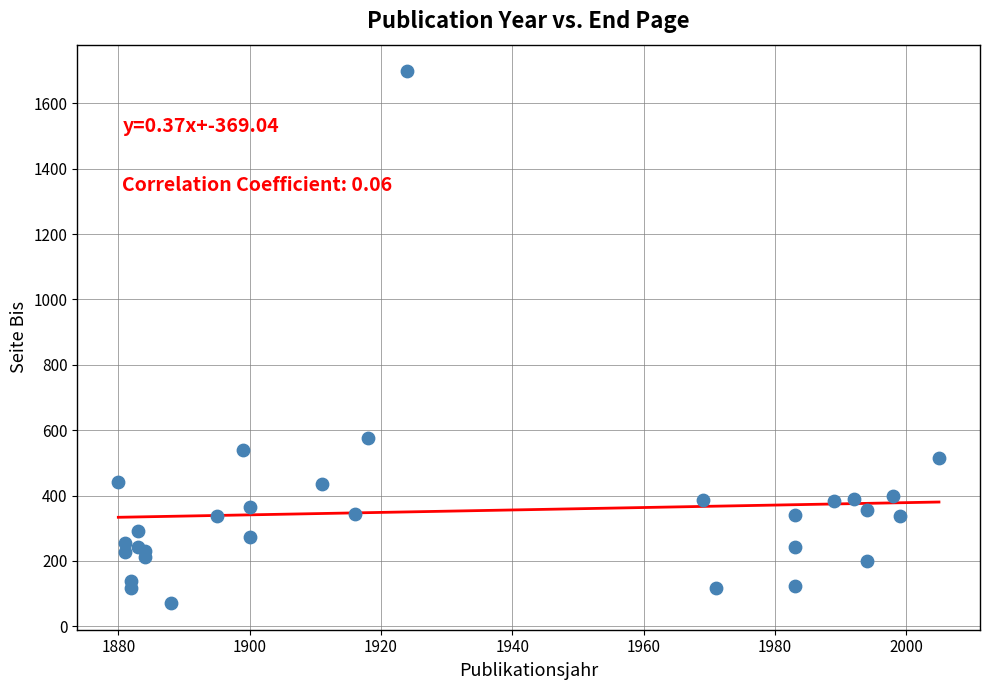

What Y value in the scatter plot is closest to 884?

576